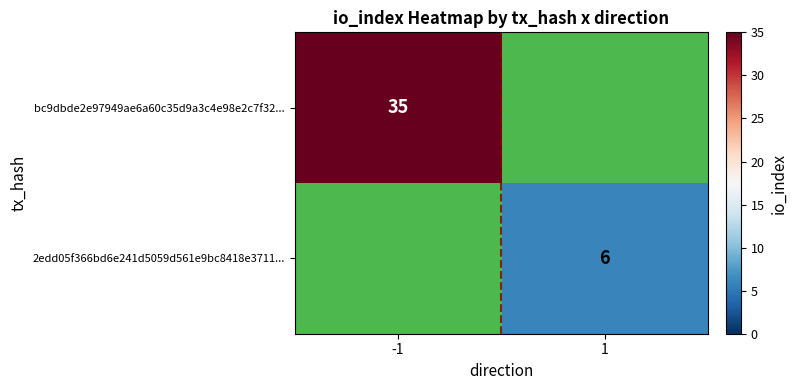

Is it true that bc9dbde2e97949ae6a60c35d9a3c4e98e2c7f32... equals 35 at -1?

True